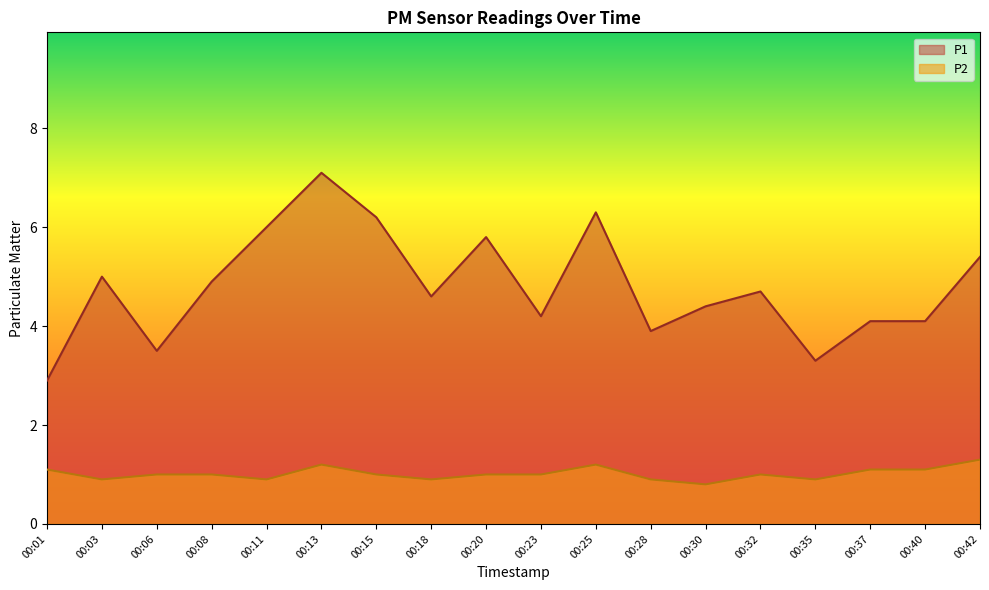

Which category has the lowest value across all series?

00:30